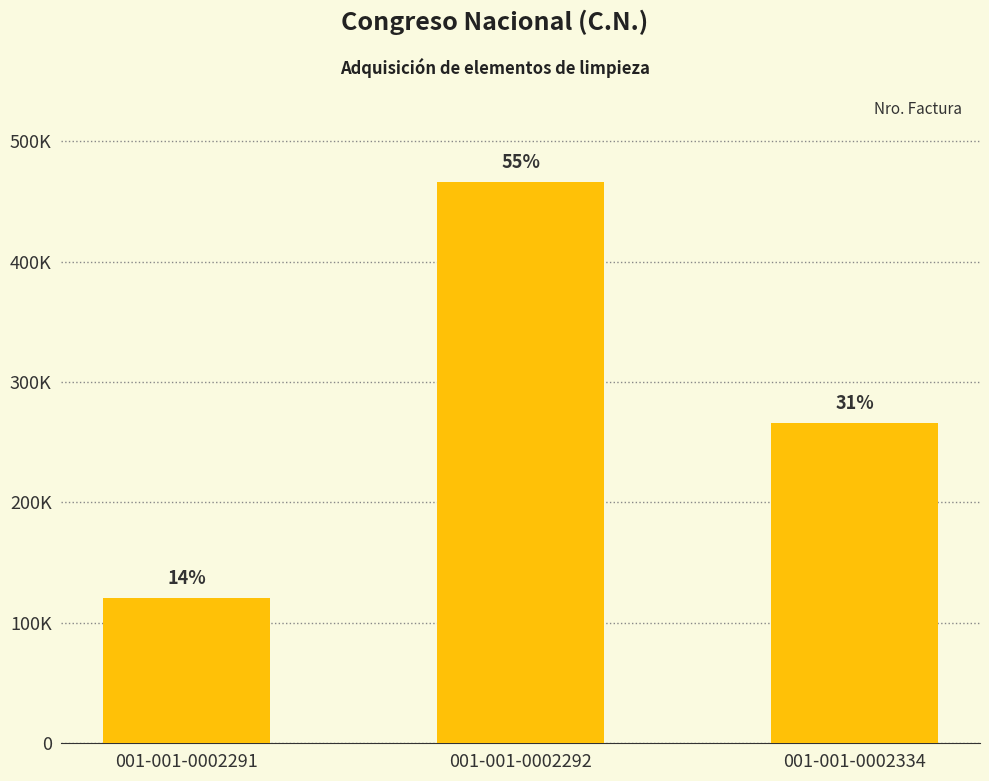

True or false: the data shows 120800 at 001-001-0002291.

True